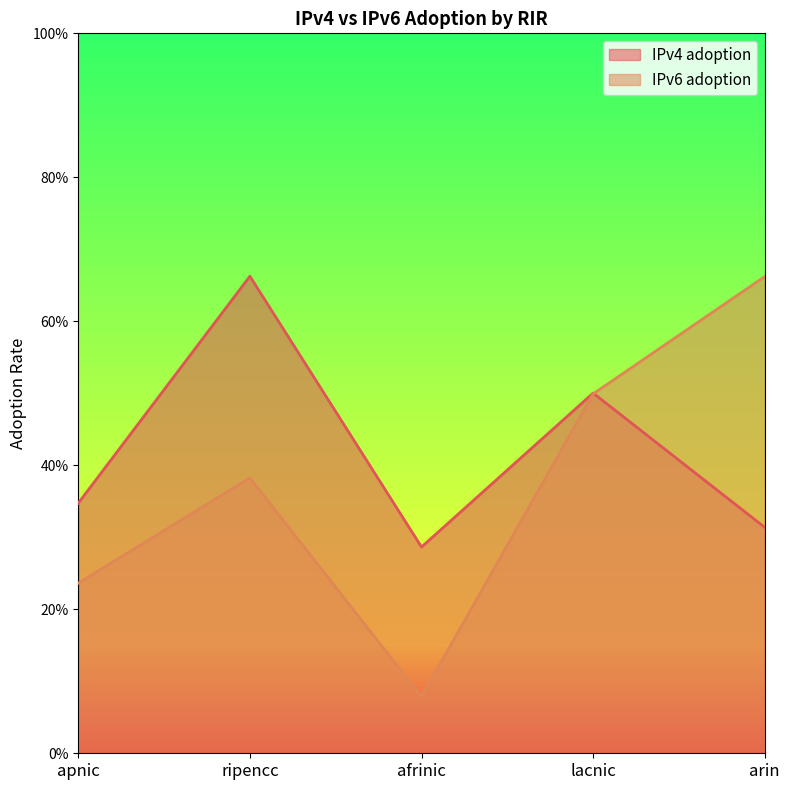

Reading right to left, list all the values displayed in this chart.

IPv4 adoption: arin=0.3	lacnic=0.5	afrinic=0.3	ripencc=0.7	apnic=0.3
IPv6 adoption: arin=0.7	lacnic=0.5	afrinic=0.1	ripencc=0.4	apnic=0.2